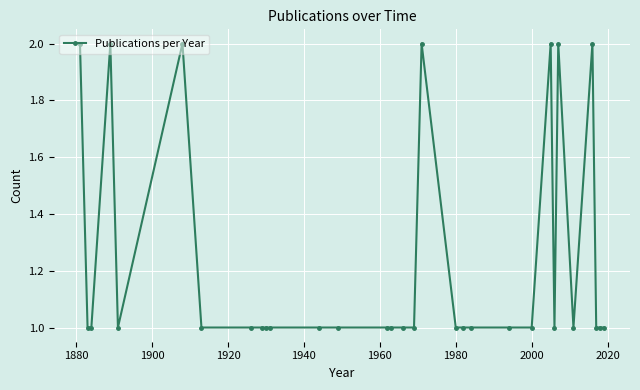

Reading left to right, what are all the values shown in this chart?

2	1	1	2	1	2	1	1	1	1	1	1	1	1	1	1	1	2	1	1	1	1	1	2	1	2	1	2	1	1	1